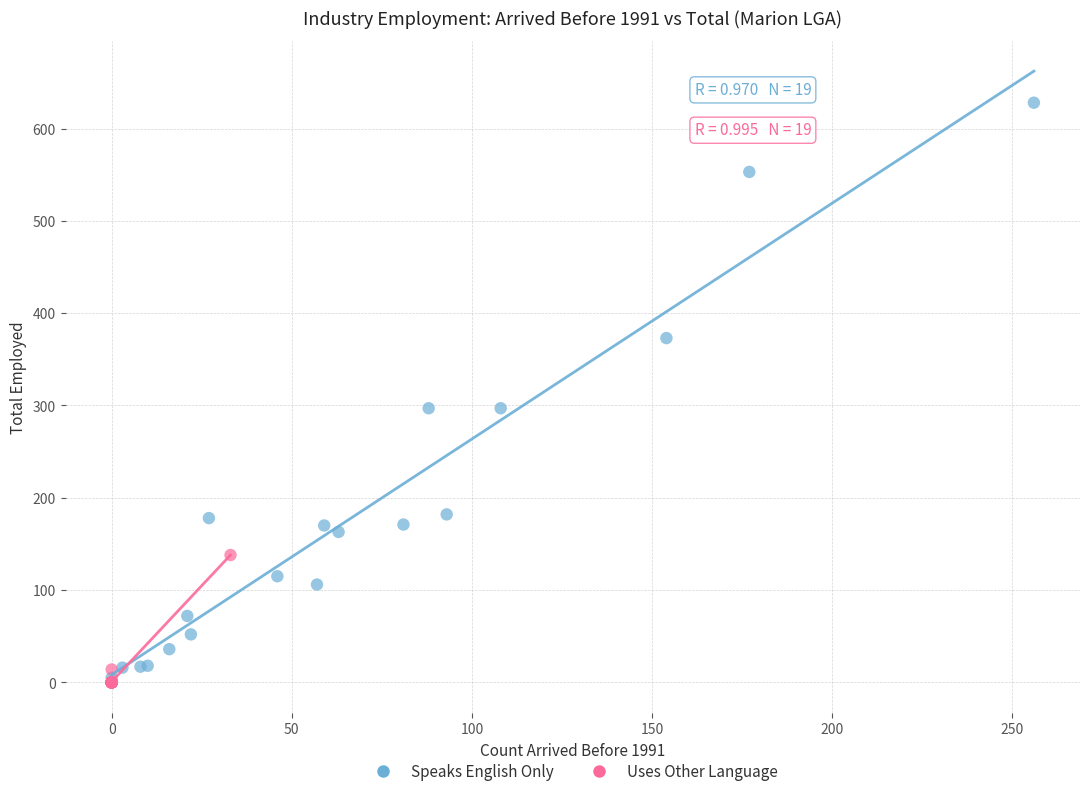

Which series reaches the maximum Y coordinate?

Speaks English Only